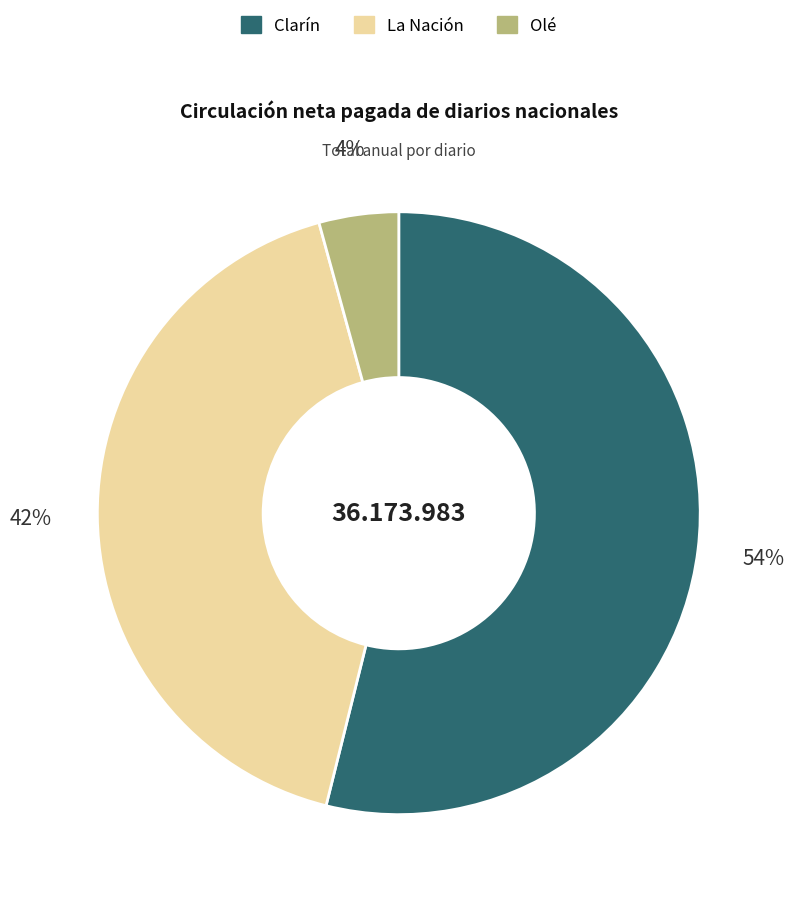

To the nearest percent, what is the combined percentage of Olé and La Nación?

46%